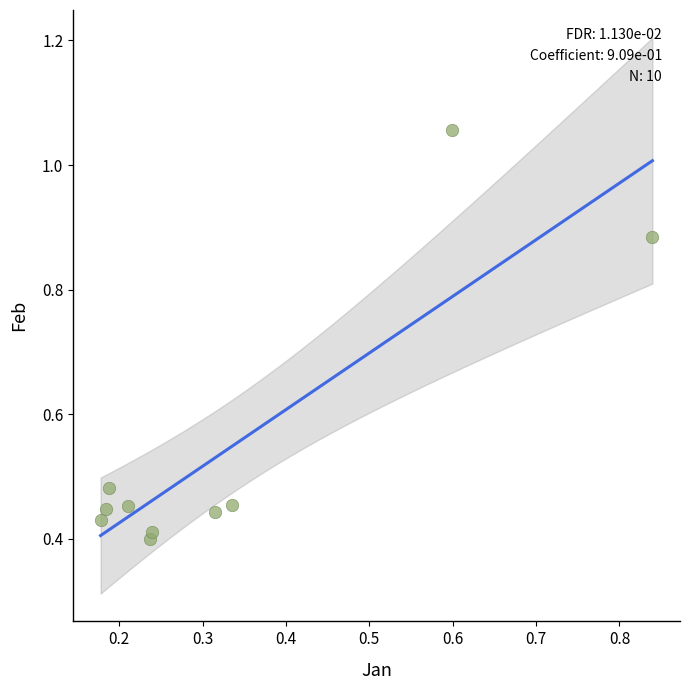

What is the range of Y values (max minus min)?

0.7